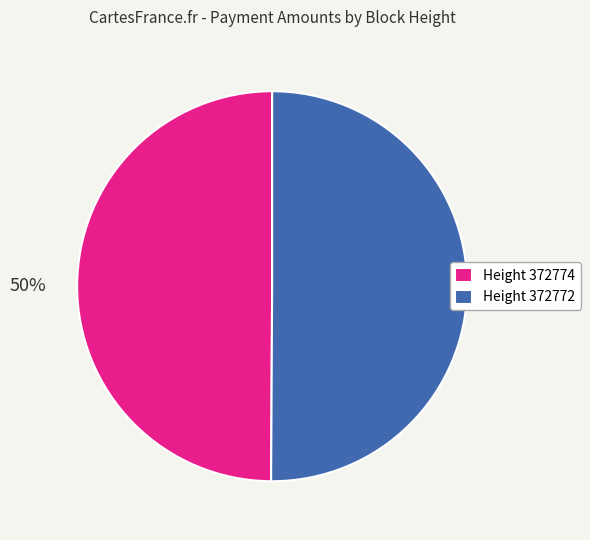

The Height 372772 slice represents 50% of the pie. True or false?

True